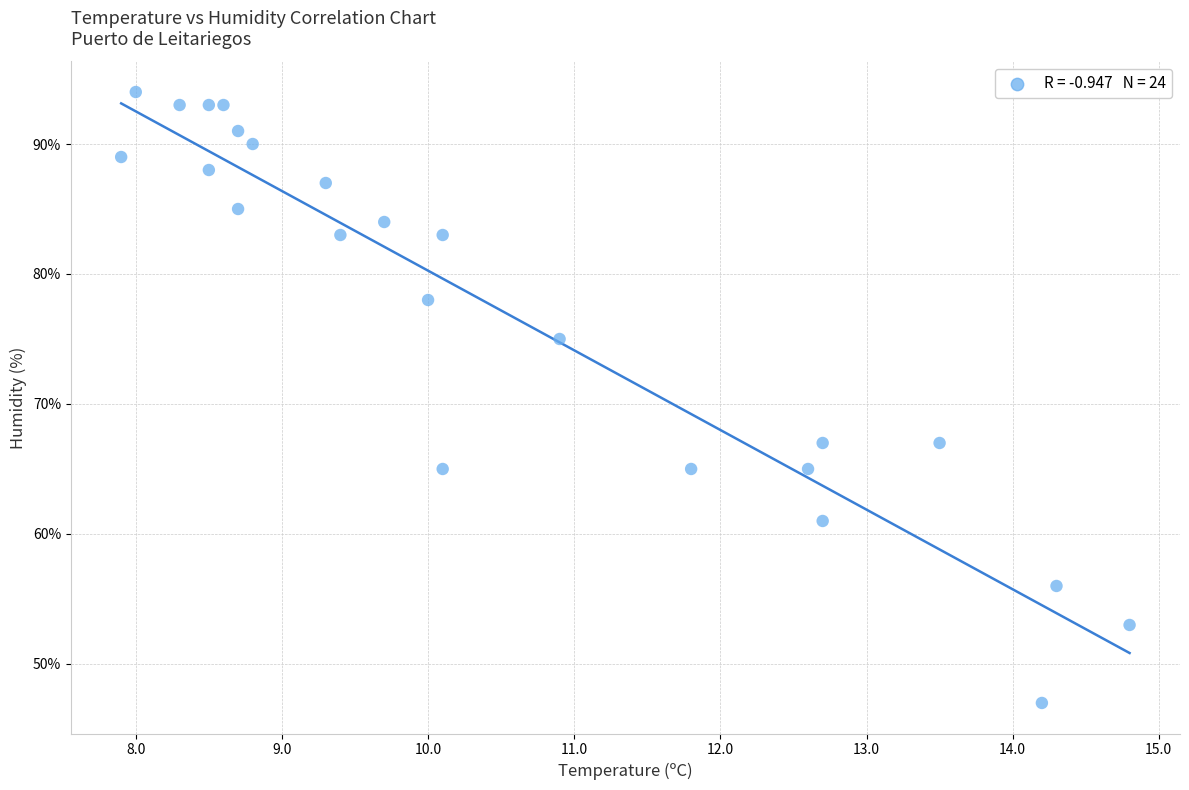

What is the range of Y values (max minus min)?

47